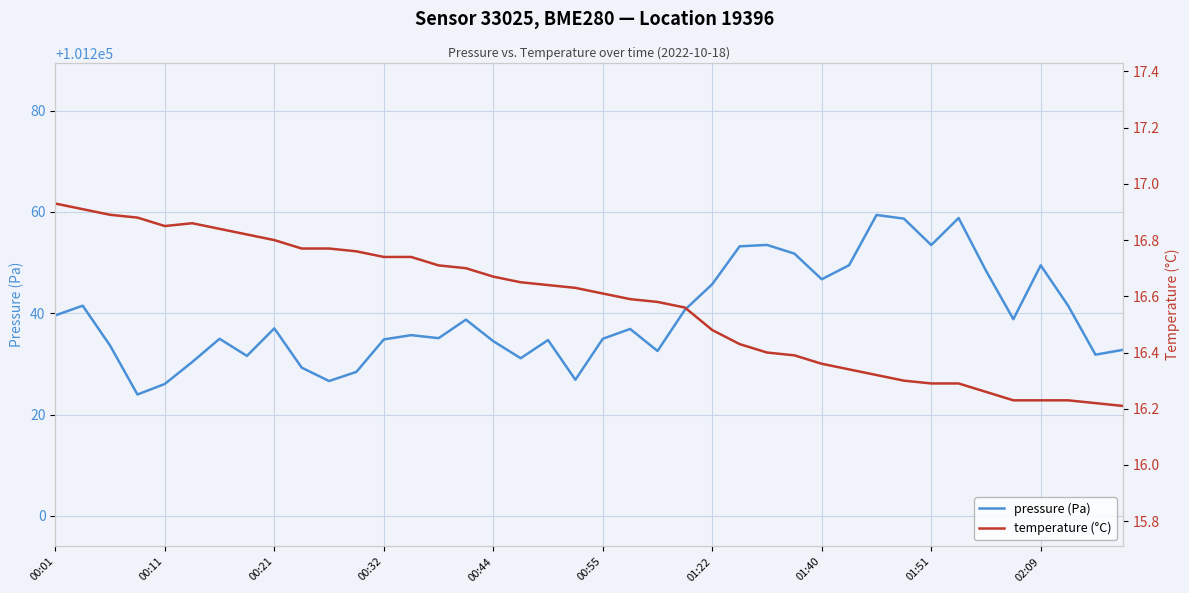

Is it true that pressure (Pa) equals 101253.5 at 01:51?

True